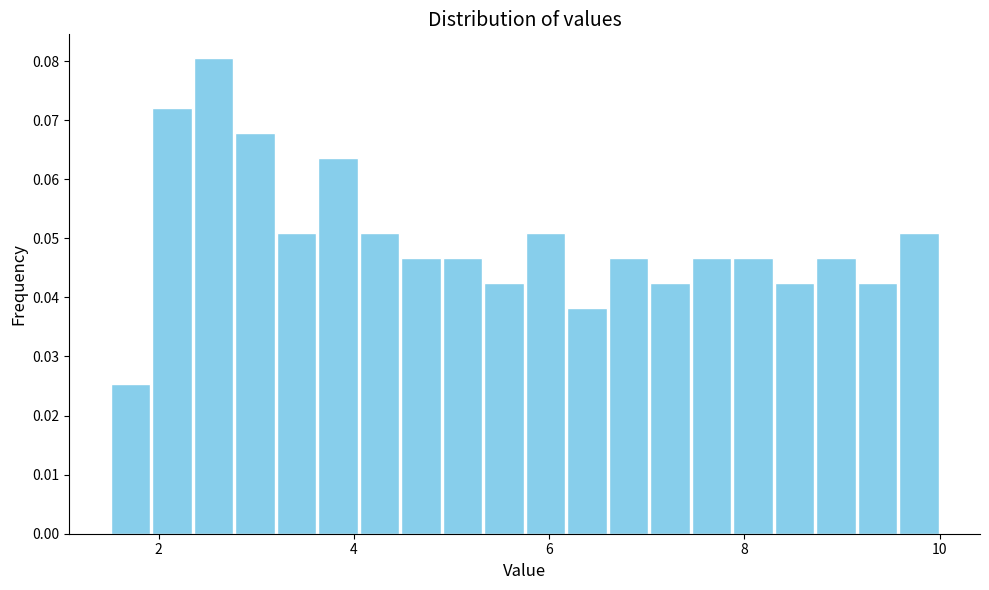

Read against the x-axis, roughly where is the centre of the tallest bar?

2.6